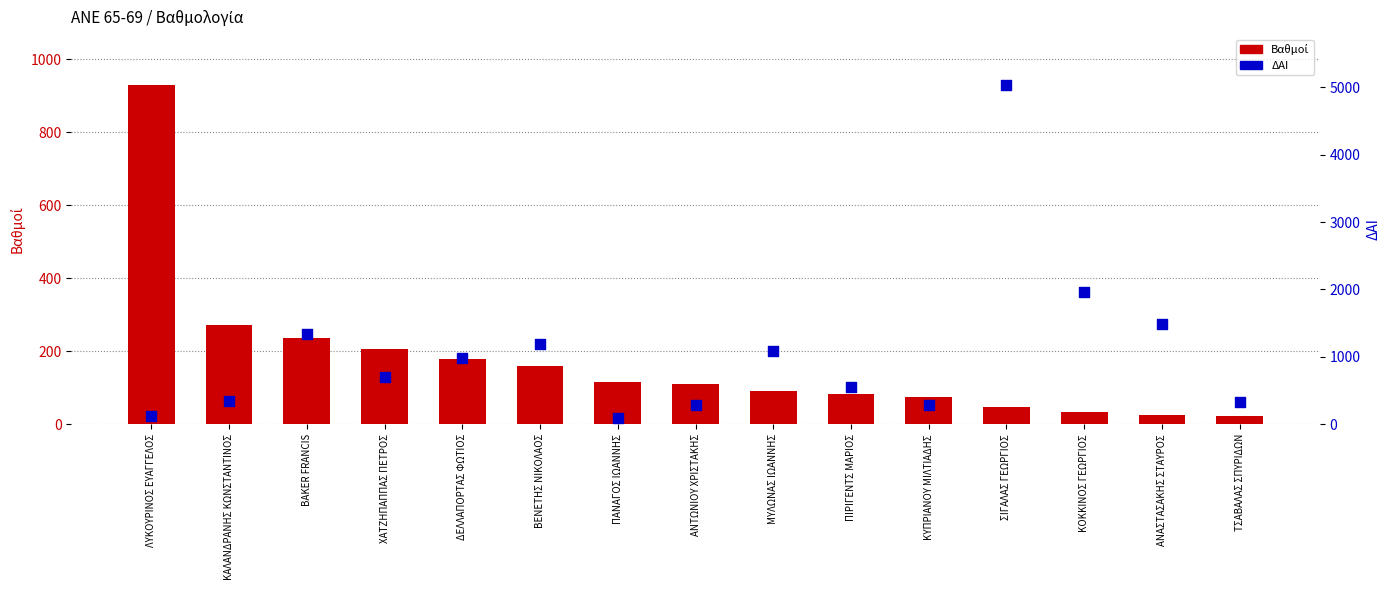

At how many categories does at least one series exceed 2328?

1